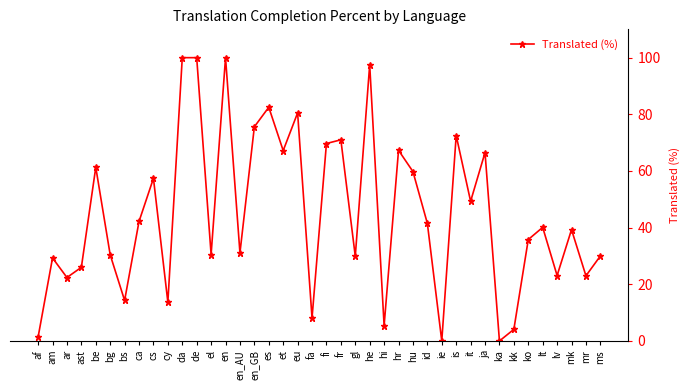

What is the change in value from ca to cy?

-28.5